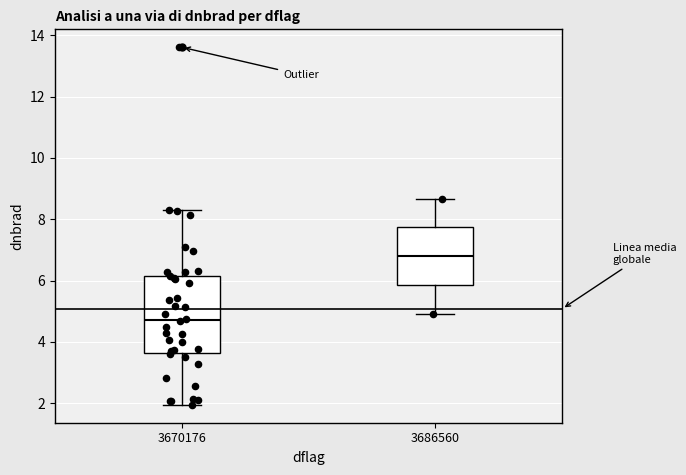

Reading left to right, transcribe this box plot: for each box, give where its median line is, the range the box spans, and where its two whiskers end, as read against the y-axis. The values are not printed on the chart, so give them approximately, as read against the axis.

3670176: median 4.8, box 3.6 to 6.2, whiskers 2.0 to 8.4
3686560: median 6.8, box 5.8 to 7.8, whiskers 5.0 to 8.6